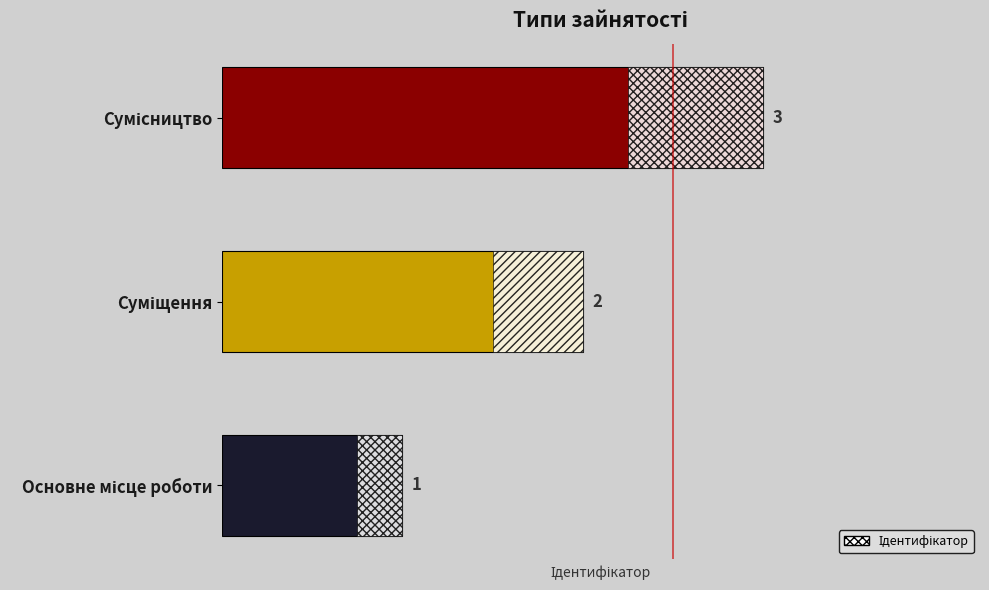

Count the values in the range 1 to 3.

3